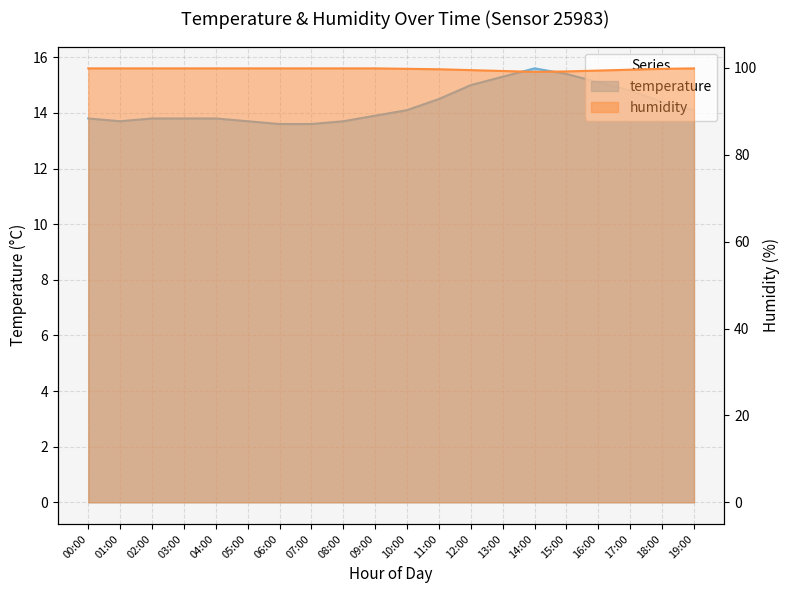

What is the average value of the humidity series?

99.7